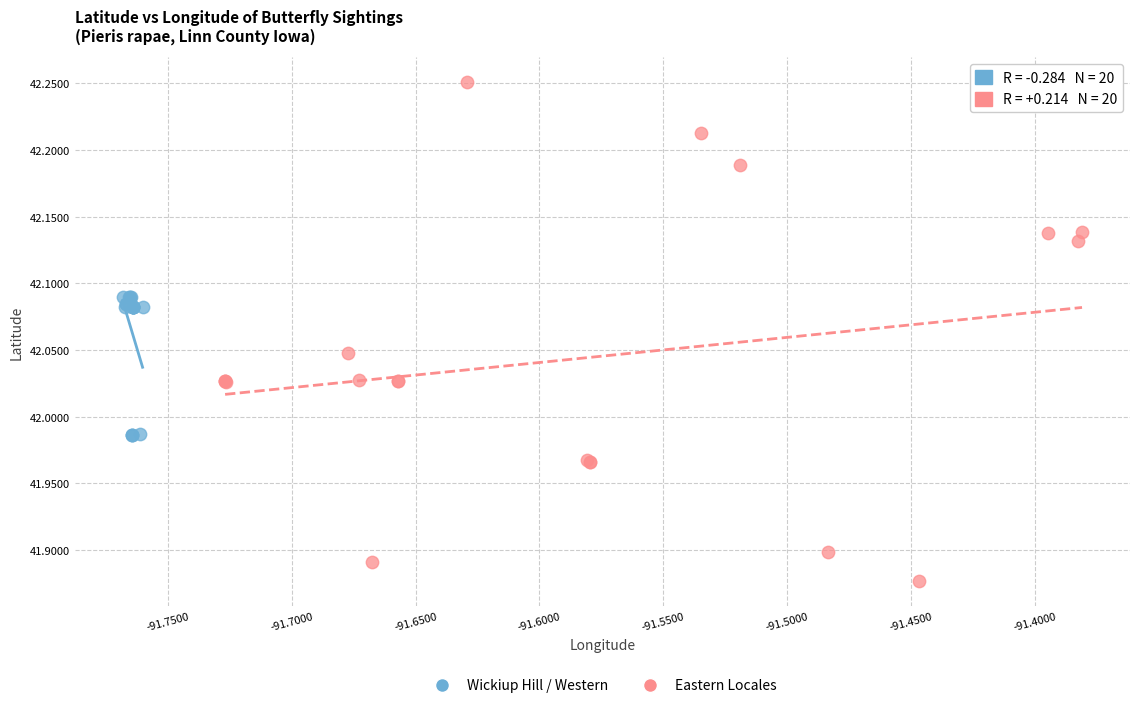

Which series has the largest Y range (max minus min)?

Eastern Locales